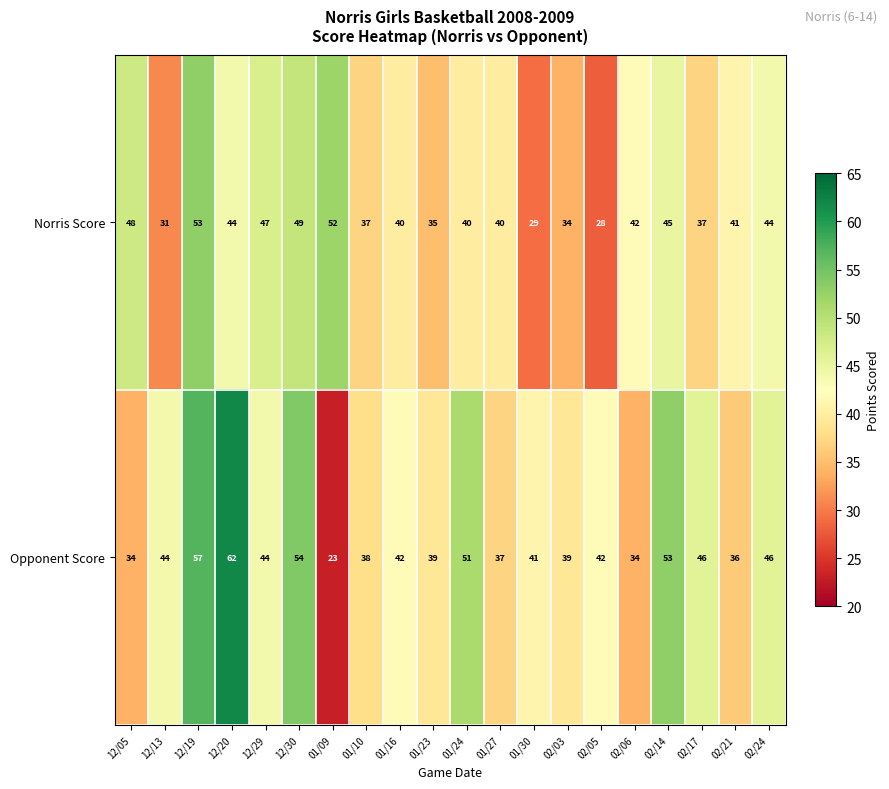

At 02/03, list the series in order from largest to smallest.

Opponent Score, Norris Score